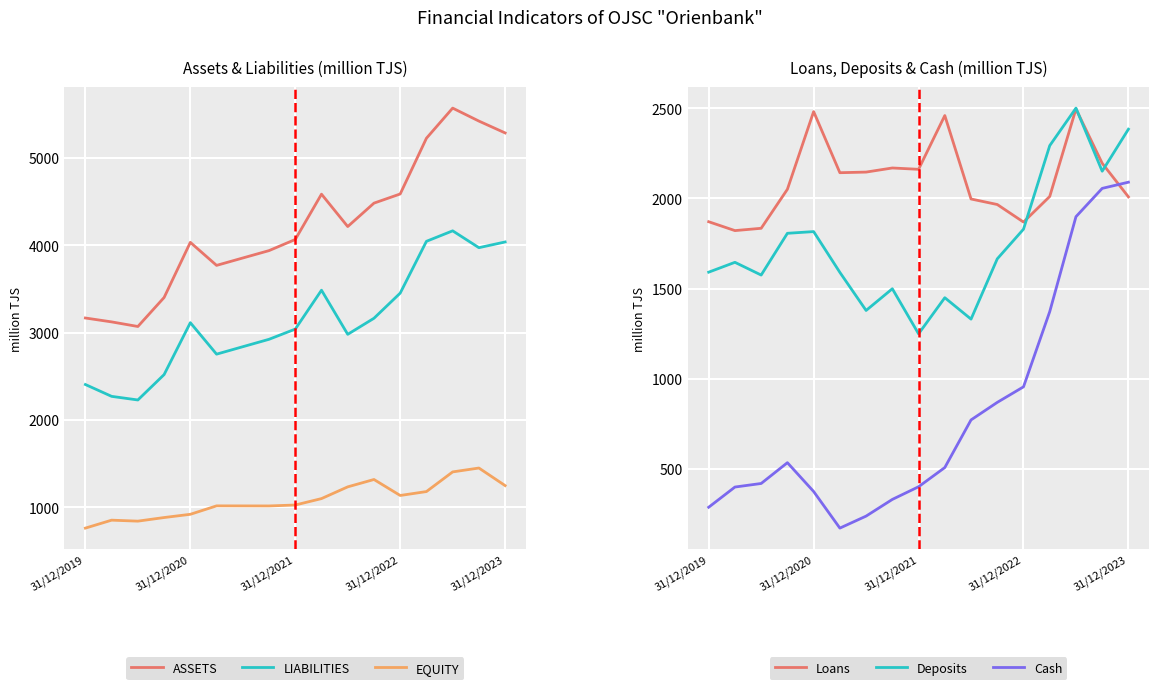

Read the LIABILITIES value at 10.

2980.9